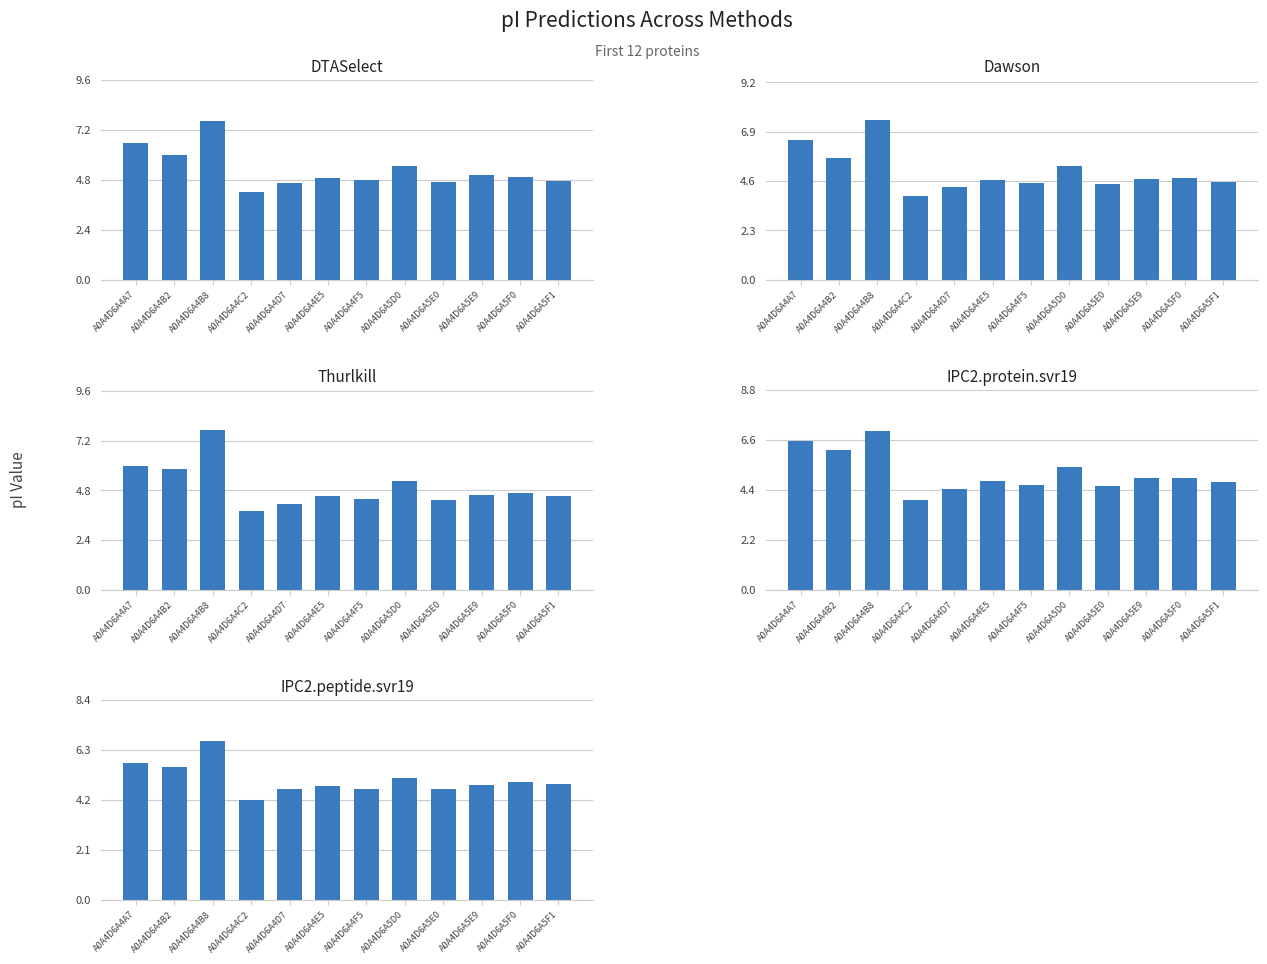

What is the label of the 5th bar from the left?

A0A4D6A4D7